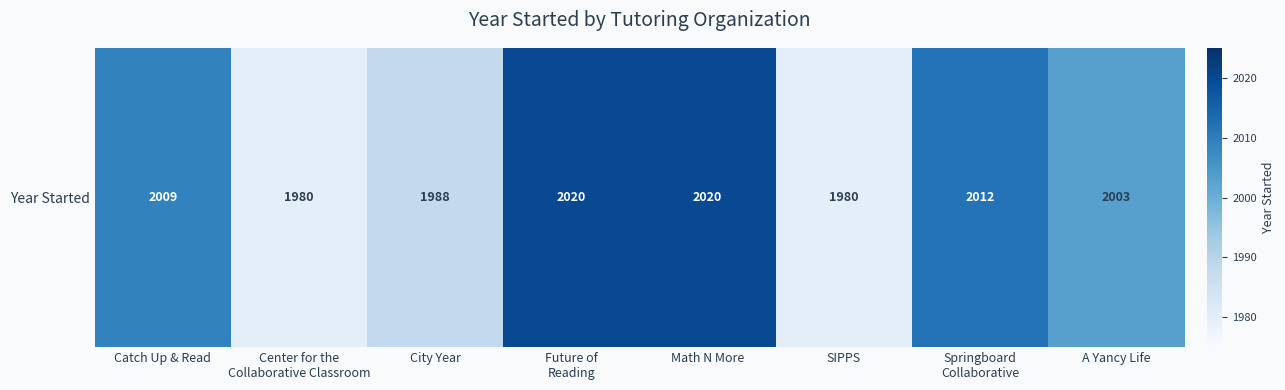

True or false: the data shows 3234 at City Year.

False